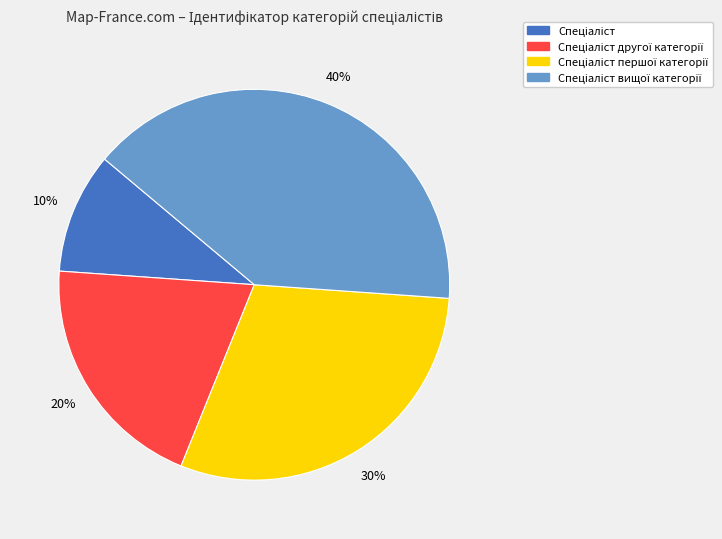

To the nearest percent, what is the average slice percentage?

25%